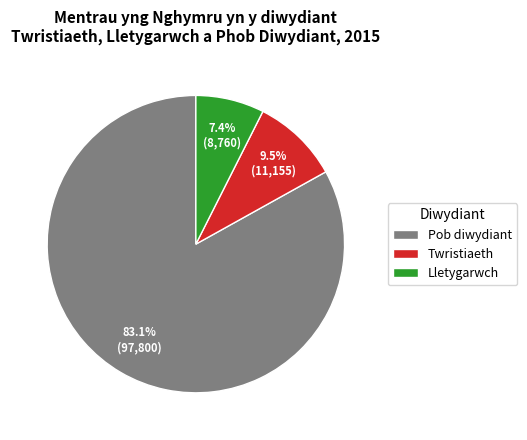

Between Pob diwydiant and Twristiaeth, which is larger?

Pob diwydiant